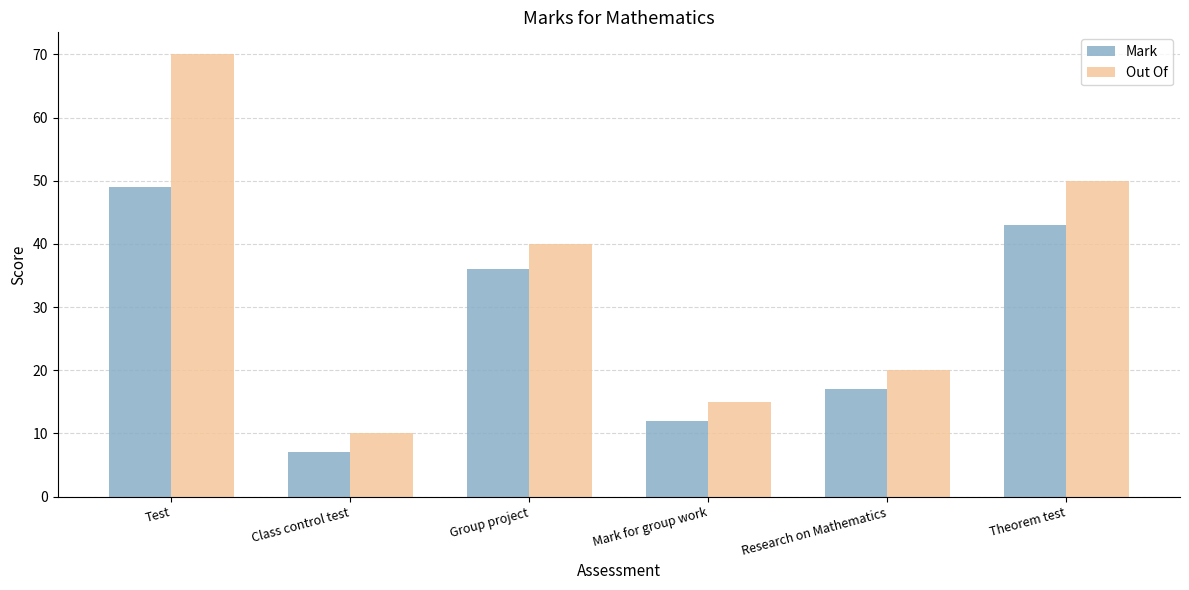

Does the chart contain stacked bars?

No